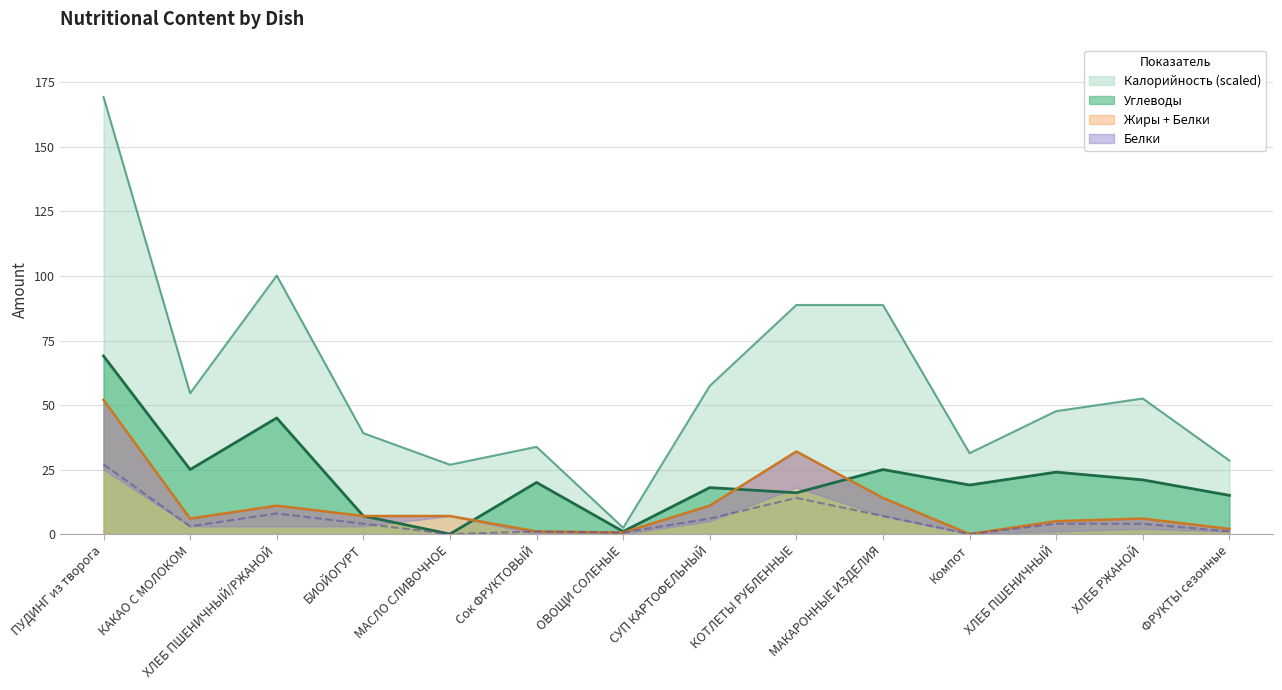

What is the maximum value for Белки?

27.0